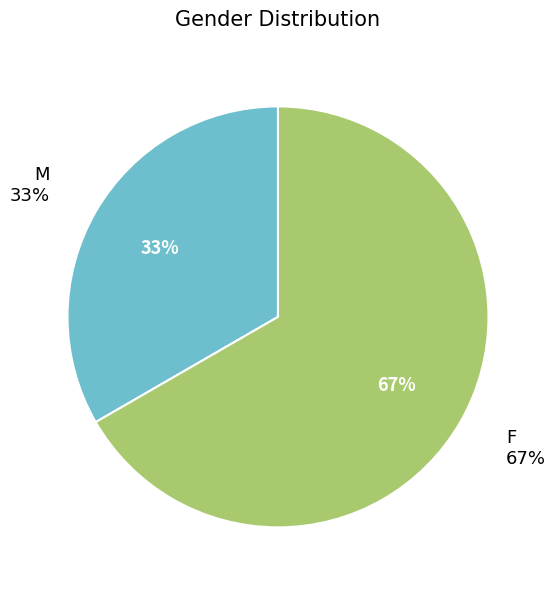

True or false: M accounts for 39% of the total.

False